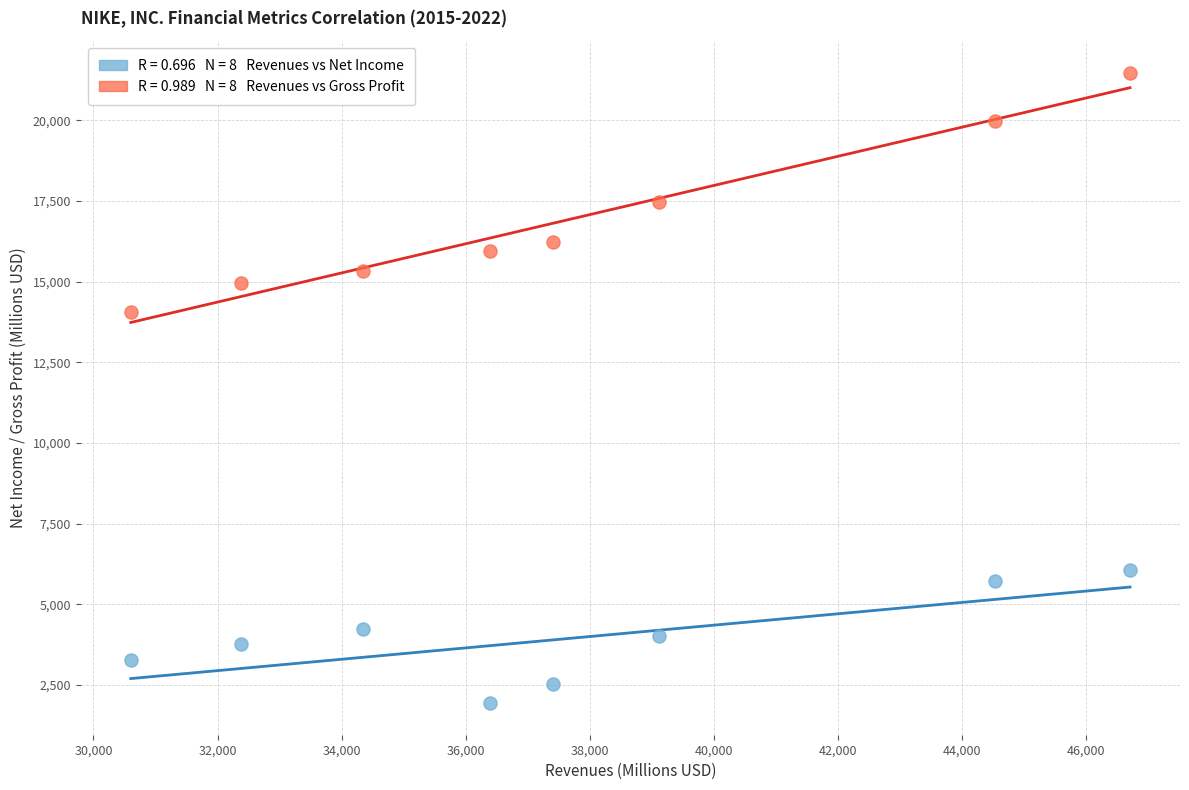

Across all data points, what is the range of X values (max minus min)?

16109